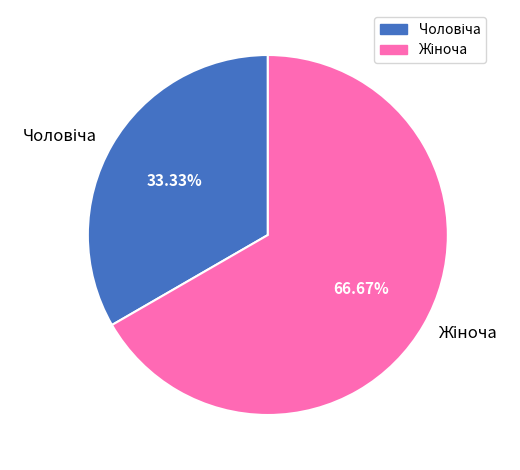

Does any single category account for the majority?

Yes